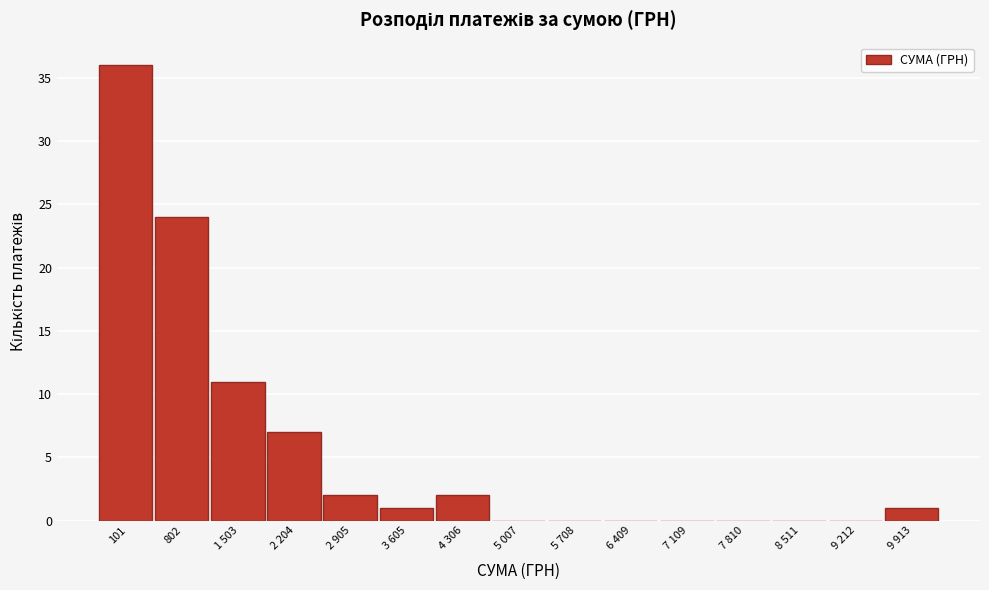

Reading left to right, list all the values displayed in this chart.

101=36	802=24	1 503=11	2 204=7	2 905=2	3 605=1	4 306=2	5 007=0	5 708=0	6 409=0	7 109=0	7 810=0	8 511=0	9 212=0	9 913=1